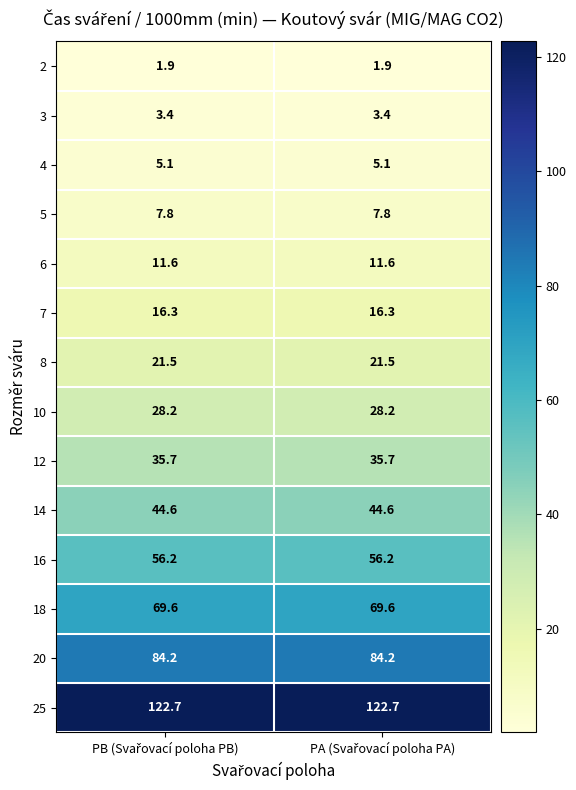

Rank the series by their maximum value, from highest to lowest.

25, 20, 18, 16, 14, 12, 10, 8, 7, 6, 5, 4, 3, 2